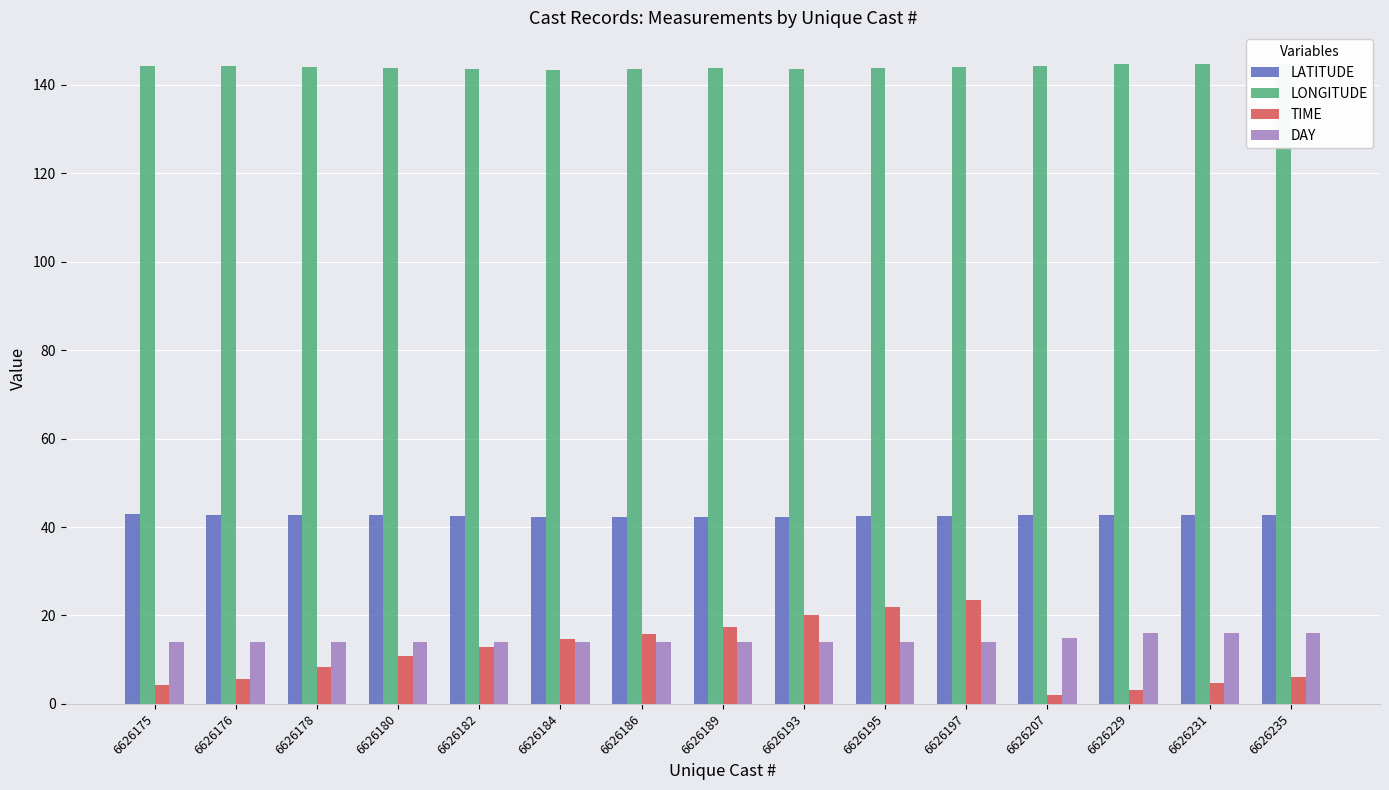

The value of DAY at 6626189 is 14.0. True or false?

True